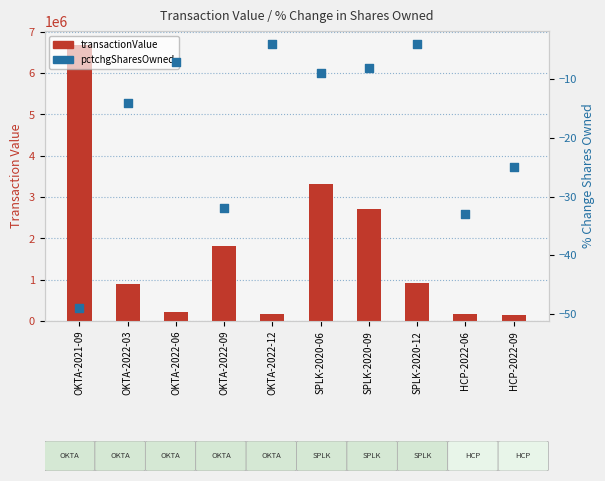

Which series has the widest spread of Y values?

transactionValue